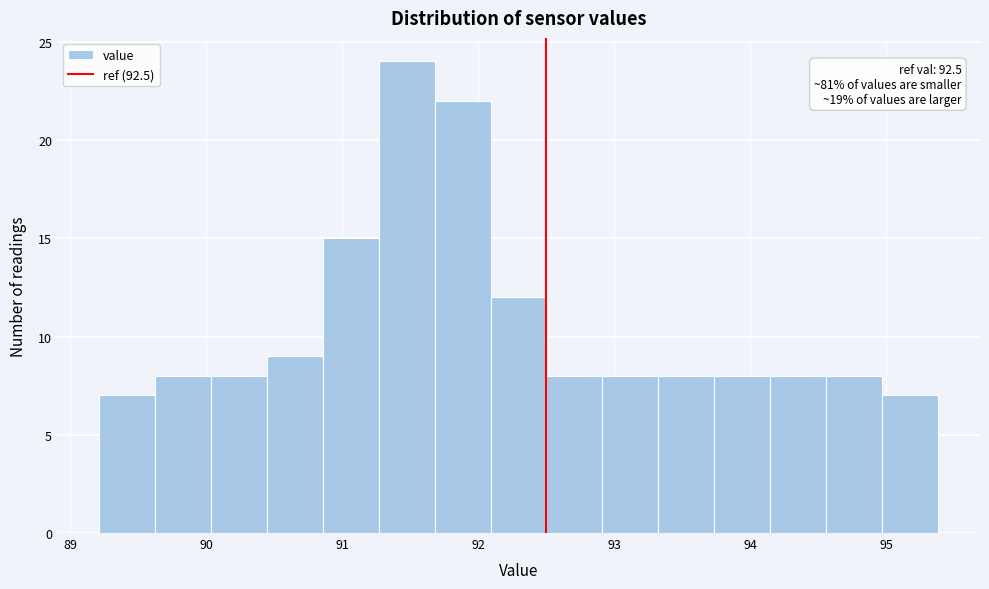

Over which range of the x-axis is the bar tallest?

91.3 to 91.7